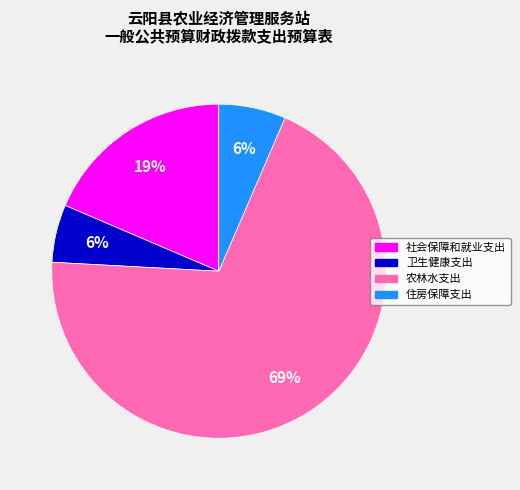

Which has a higher value, 社会保障和就业支出 or 住房保障支出?

社会保障和就业支出